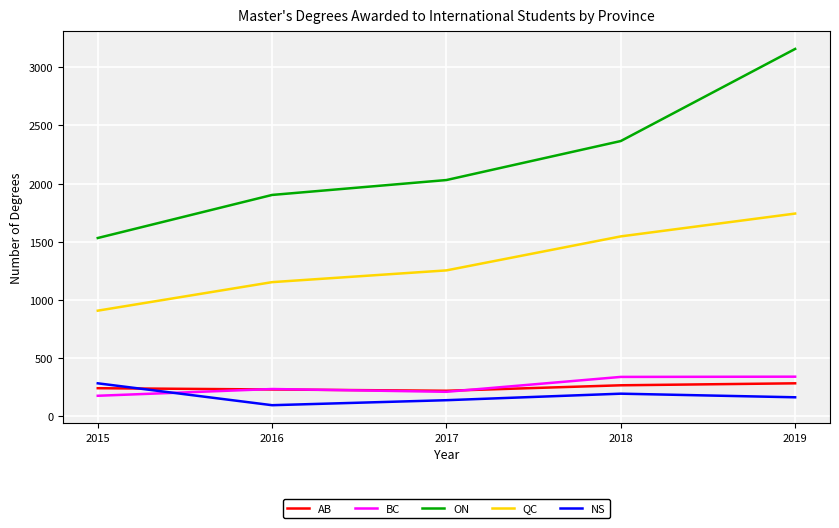

True or false: QC and BC intersect in this chart.

False